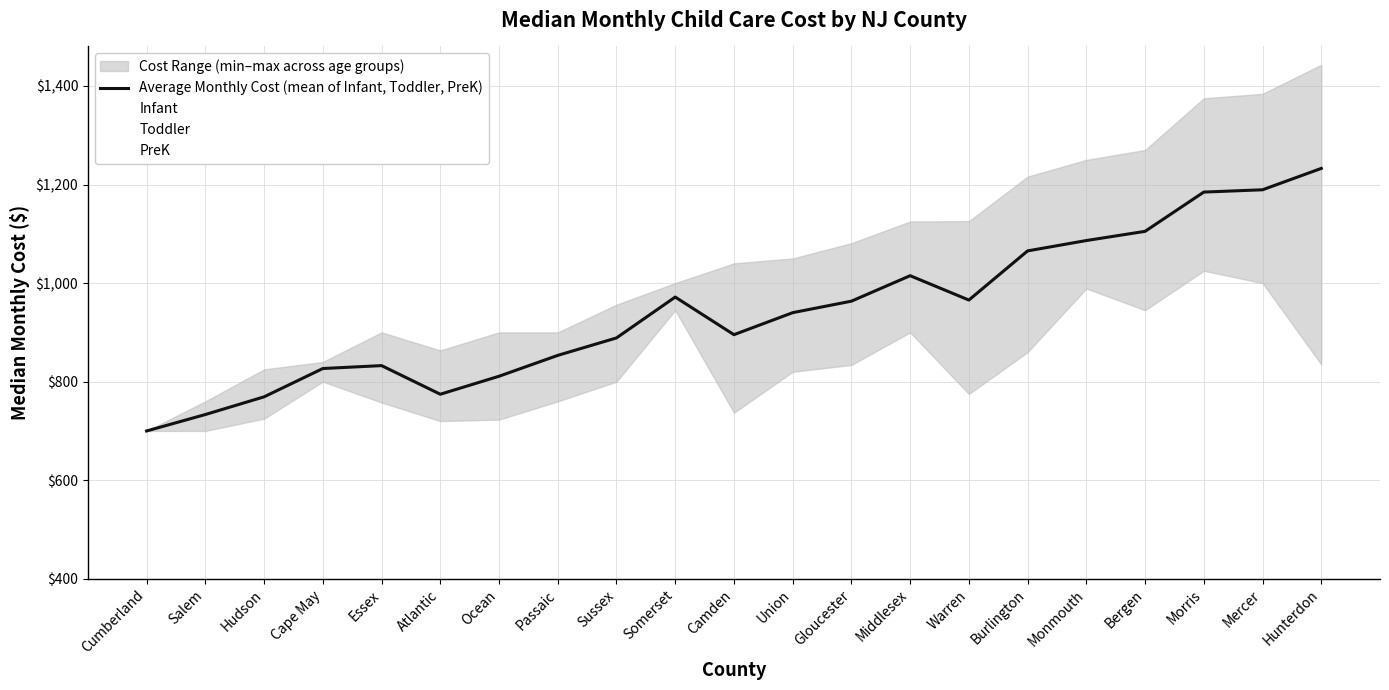

Rank the series at Hudson from highest to lowest value.

Infant, Average Monthly Cost (mean of Infant, Toddler, PreK), Toddler, PreK